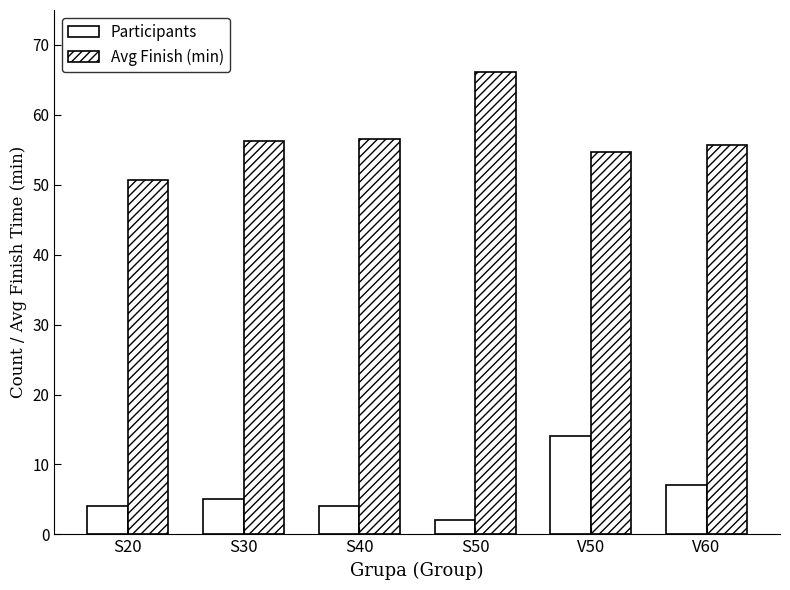

Where is Avg Finish (min) nearest to the value 58?

S40